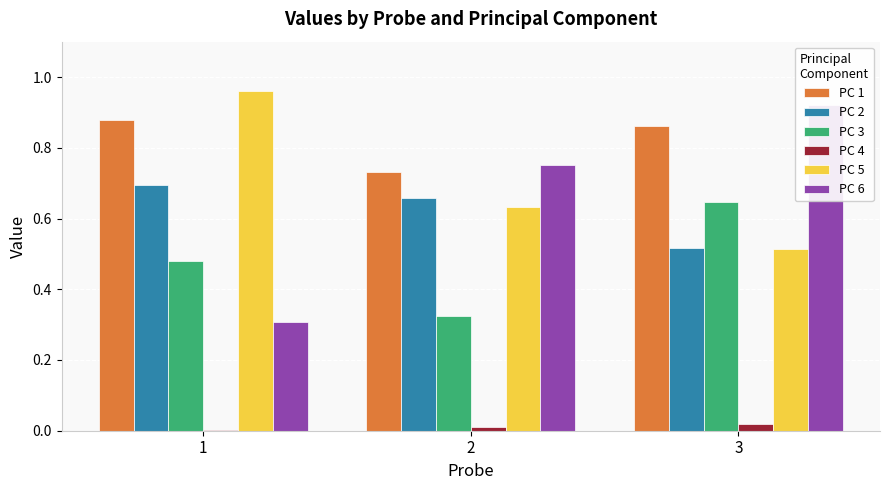

How many distinct data groups are displayed?

6